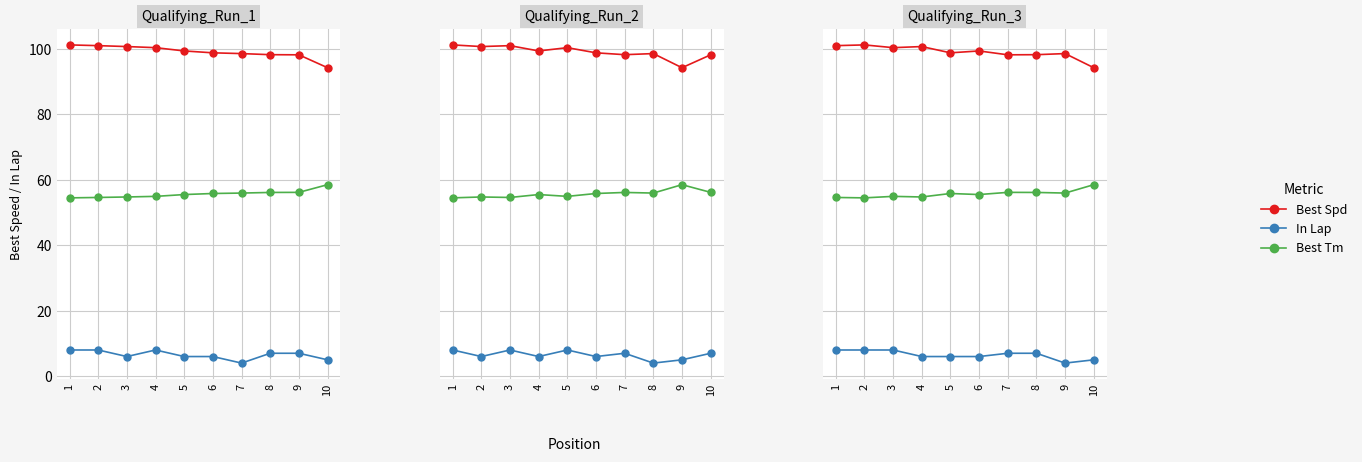

Is the value of Best Tm at 7 greater than the value of In Lap at 8?

Yes